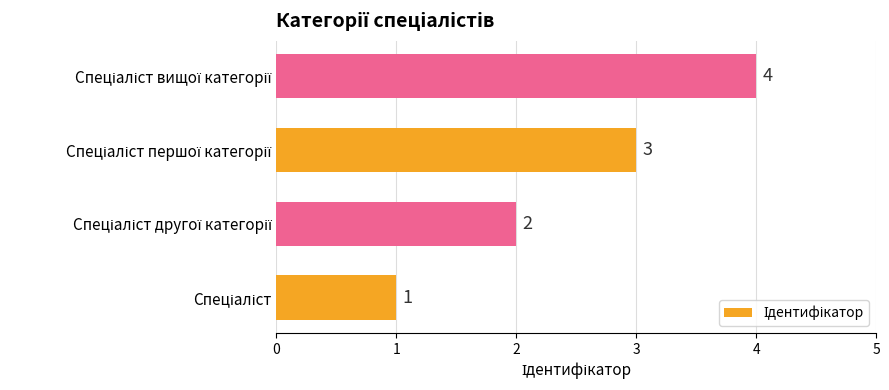

How many data points does each series have?

4